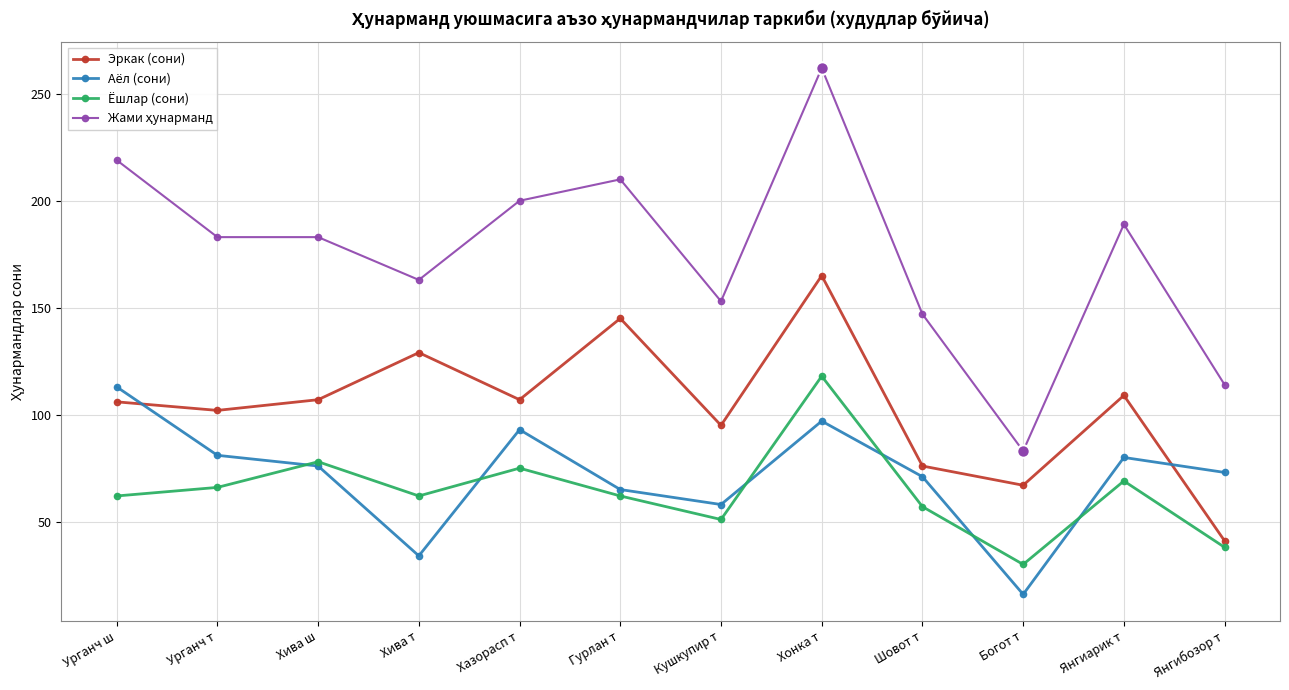

Which category has the lowest value in the Аёл (сони) series?

Богот т